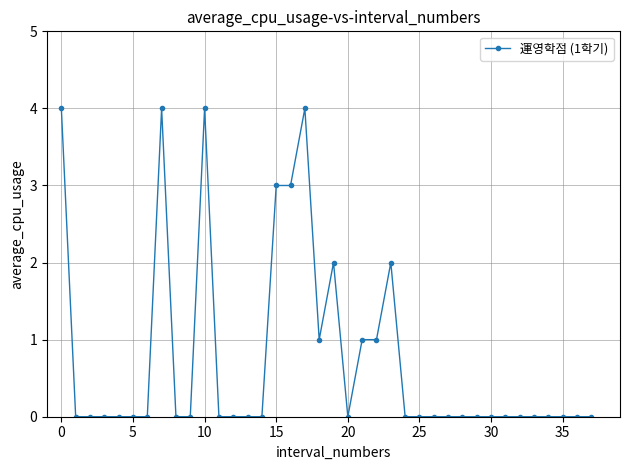

What is the sum of all values?

29